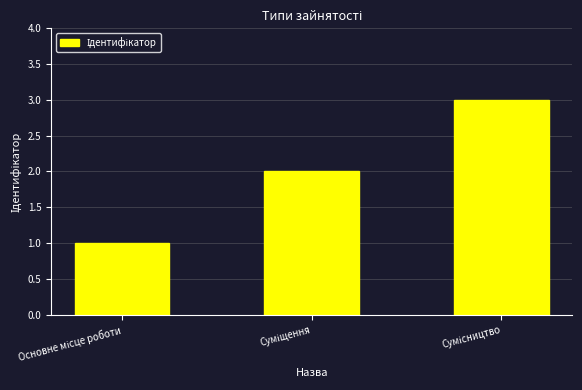

What is the greatest value displayed?

3